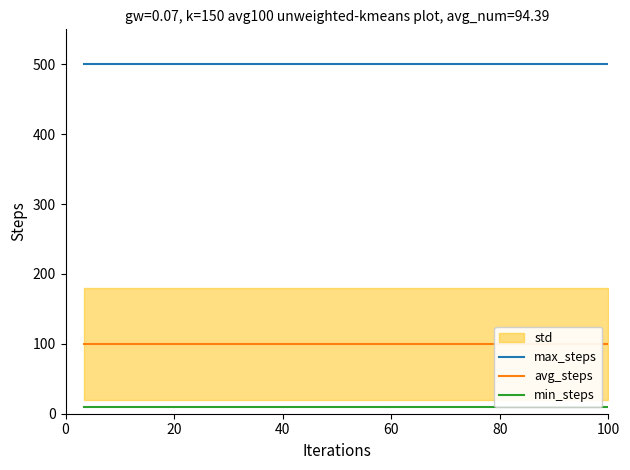

Is this an area chart (filled region under the line)?

No